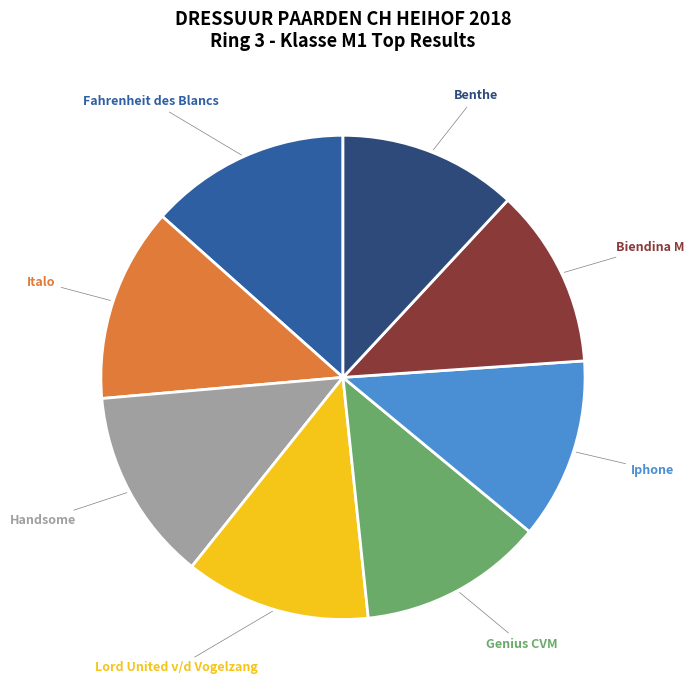

True or false: Iphone accounts for 12% of the total.

True